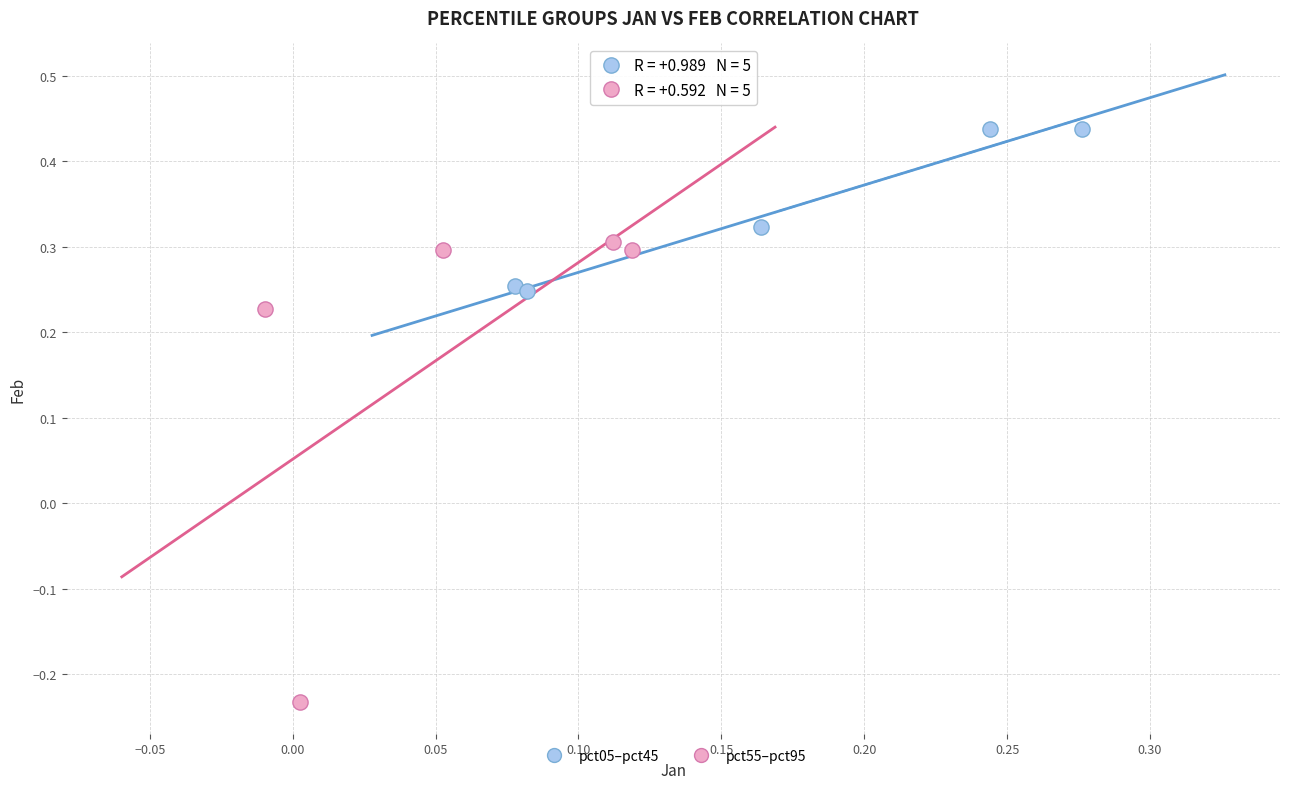

Which series reaches the maximum Y coordinate?

pct05–pct45